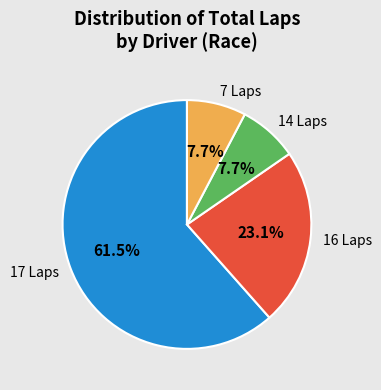

Combined, do 17 Laps and 7 Laps account for over 50%?

Yes